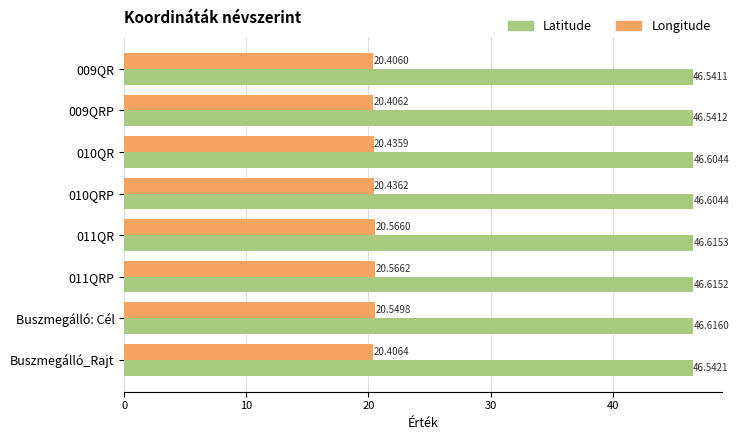

At which category does the chart reach its peak across all series?

Buszmegálló: Cél